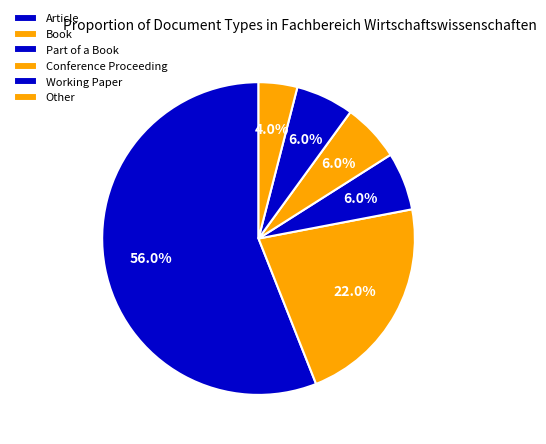

Which category has the smallest portion of the pie?

Other